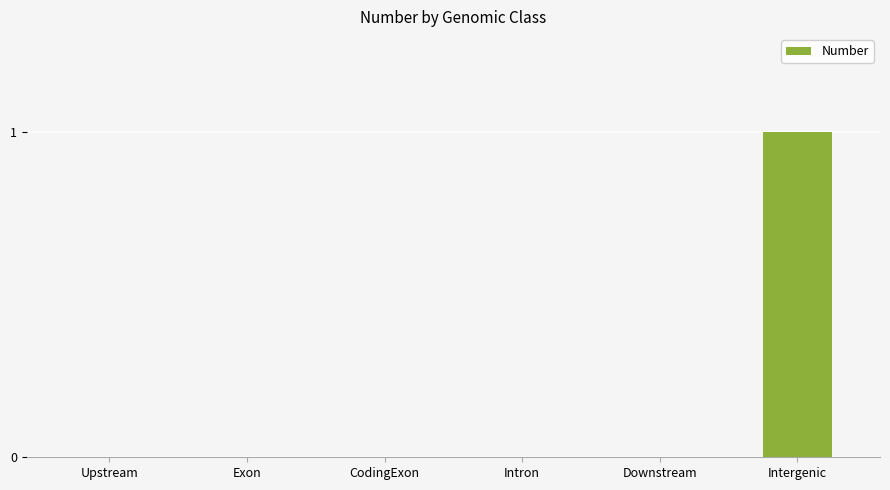

Which label corresponds to the largest value in the chart?

Intergenic